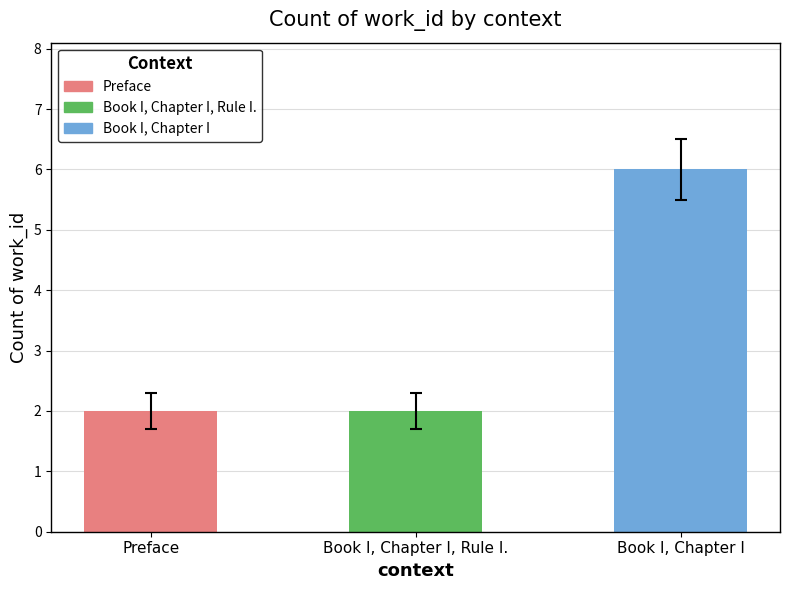

What is the label of the 2nd bar from the right?

Book I, Chapter I, Rule I.